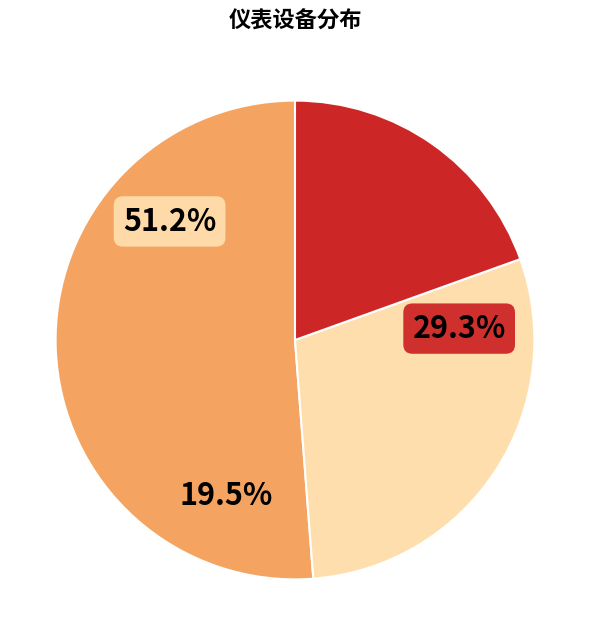

The 温度仪表 slice represents 2% of the pie. True or false?

False